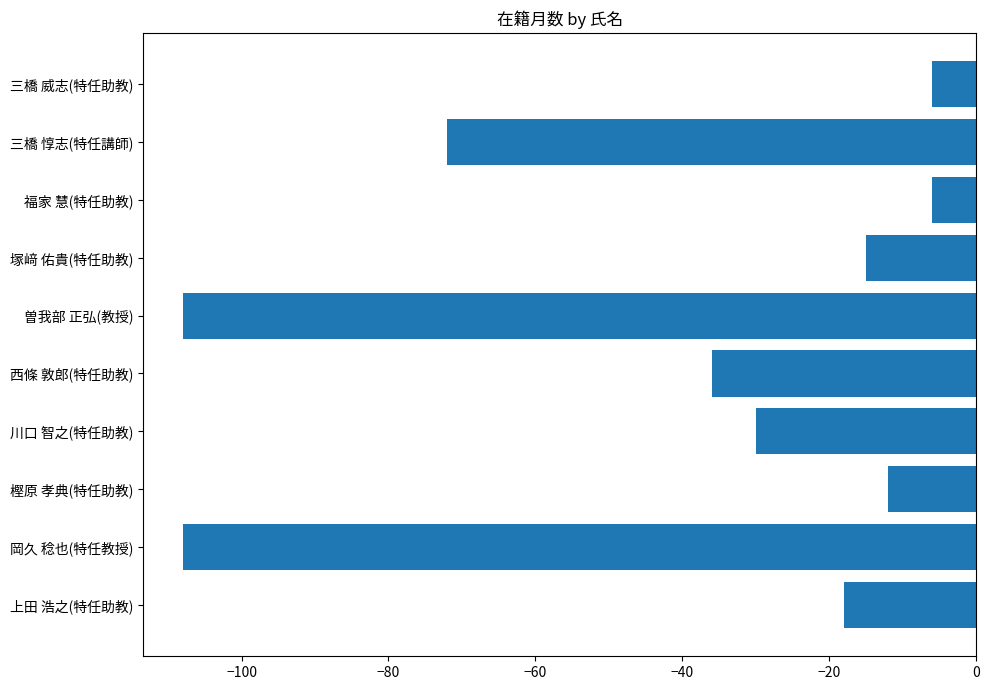

True or false: the data shows -12 at 樫原 孝典(特任助教).

True